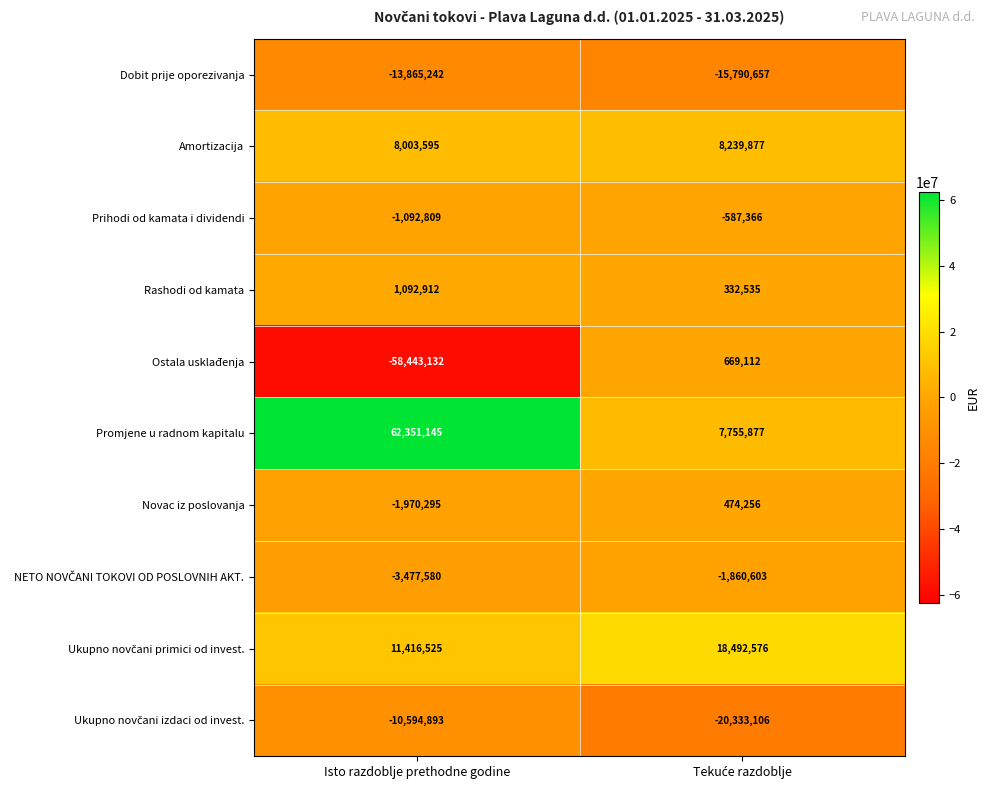

What is the average value of the Amortizacija series?

8121736